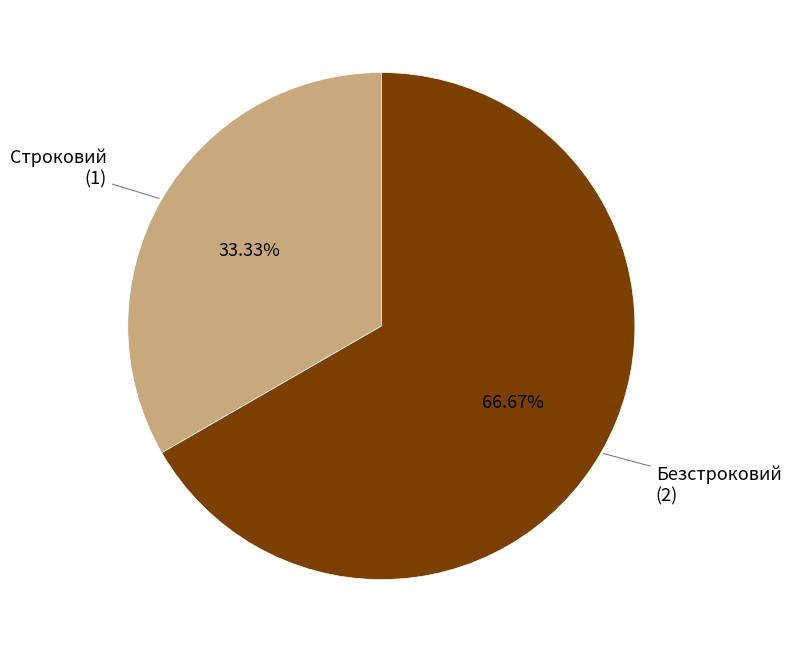

Count the number of slices in the pie.

2